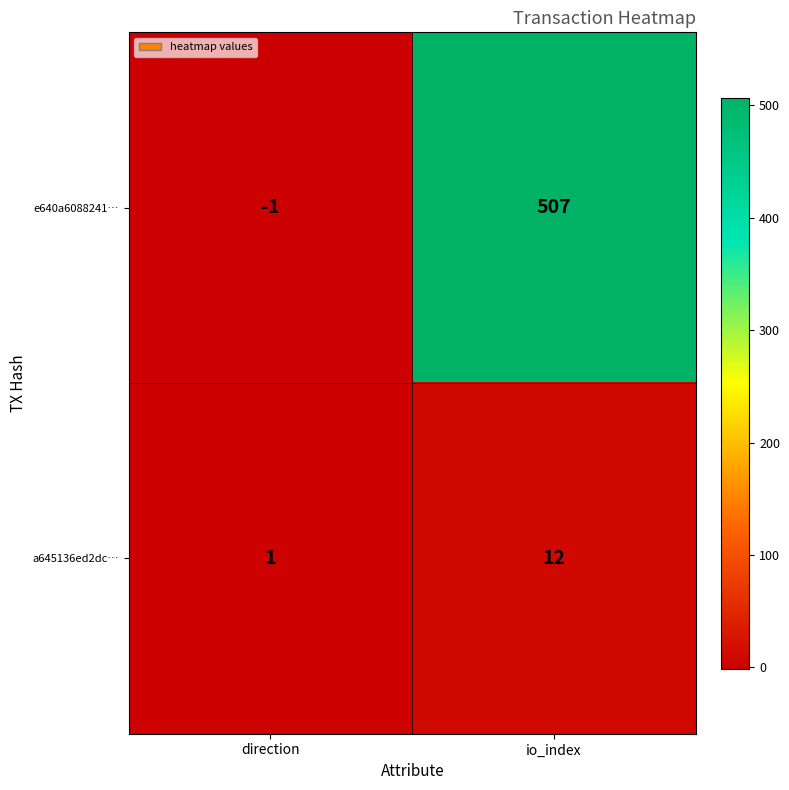

The e640a6088241… series shows 507 at io_index. True or false?

True